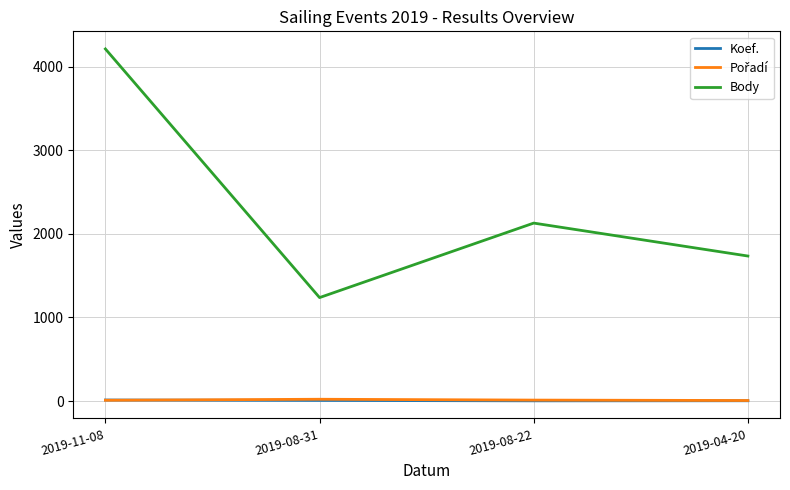

Which series changed the most between 2019-08-31 and 2019-04-20?

Body